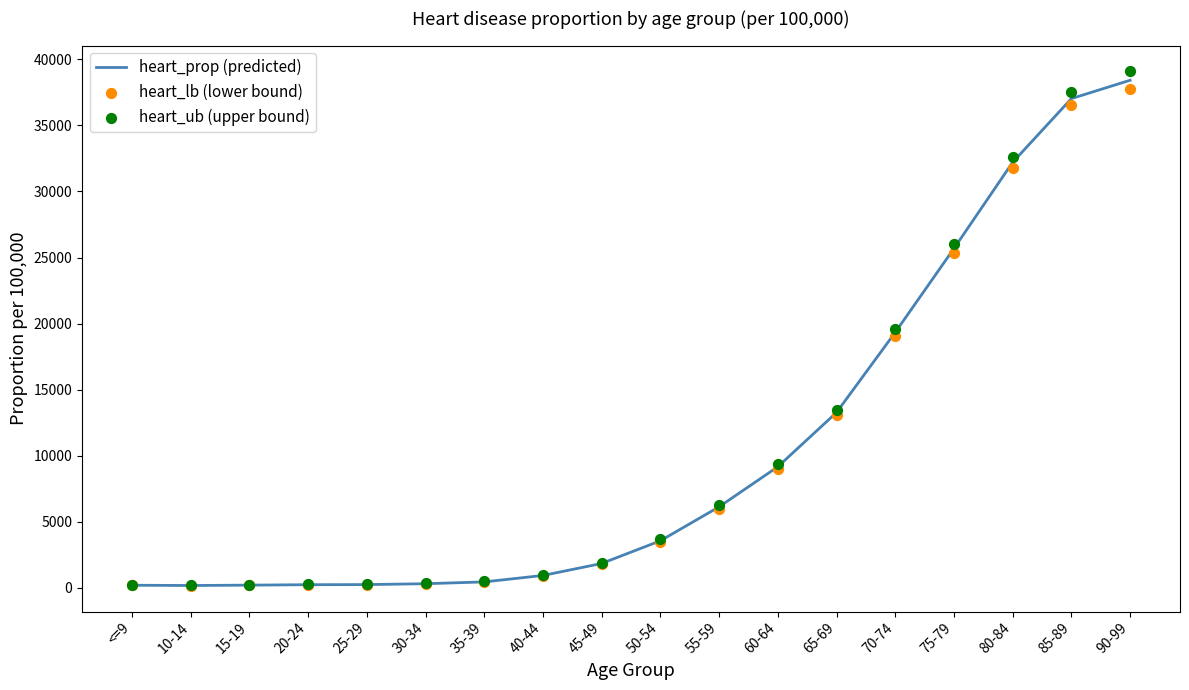

At which category is the sum across all series the highest?

90-99